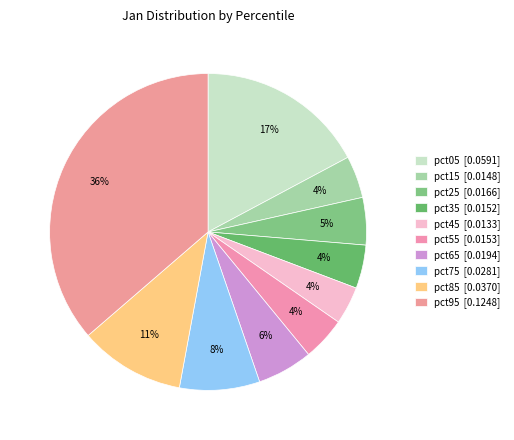

Combined, do pct15 and pct25 account for over 50%?

No